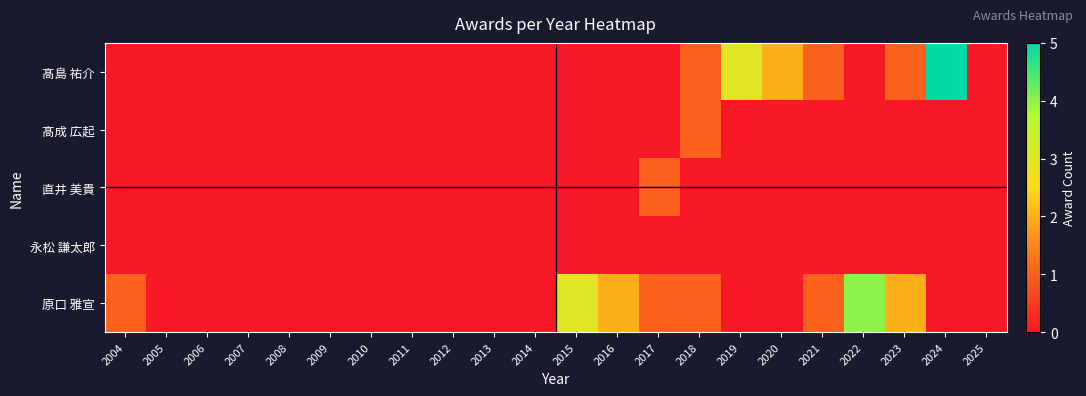

Which series has the largest range (max minus min)?

髙島 祐介